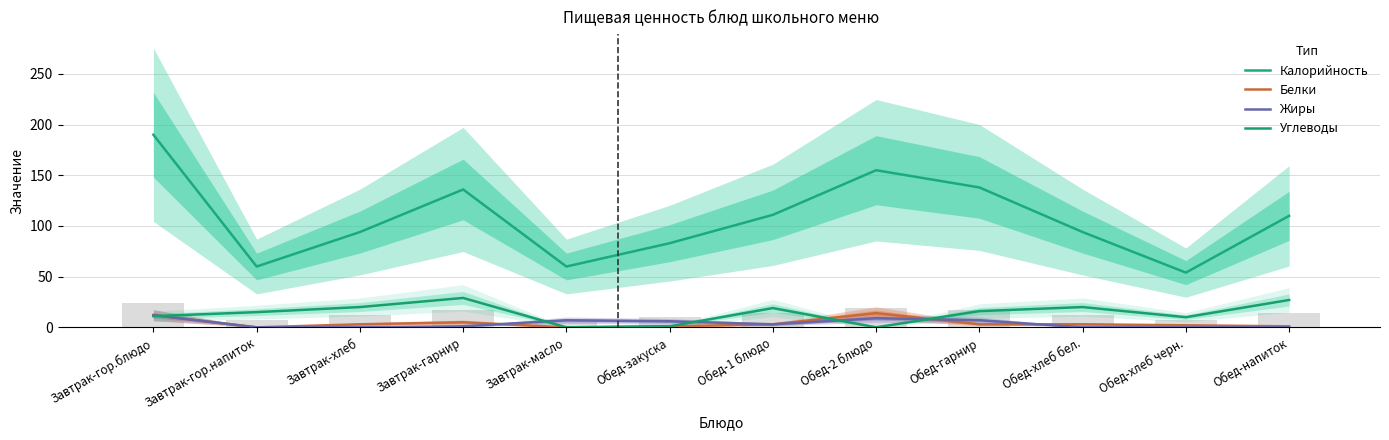

How many series are shown in this chart?

4